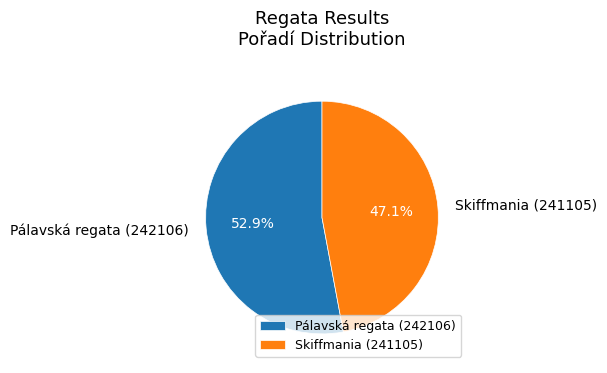

Does any single category account for the majority?

Yes